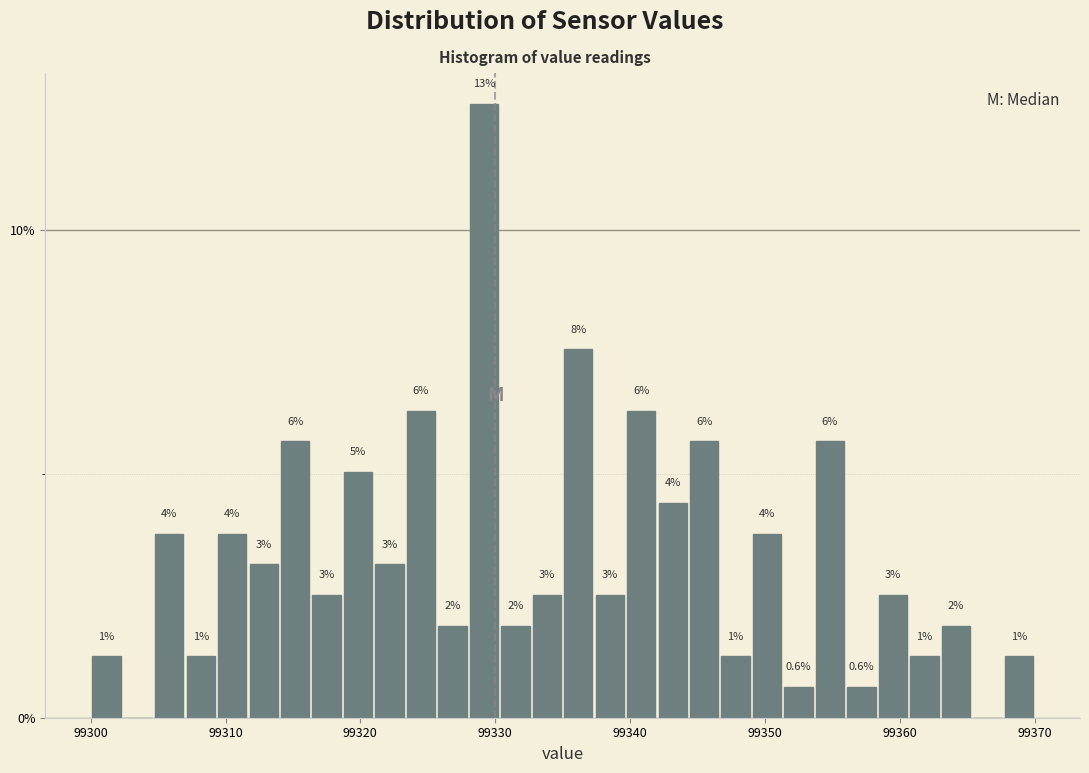

Read against the x-axis, roughly where is the centre of the tallest bar?

99329